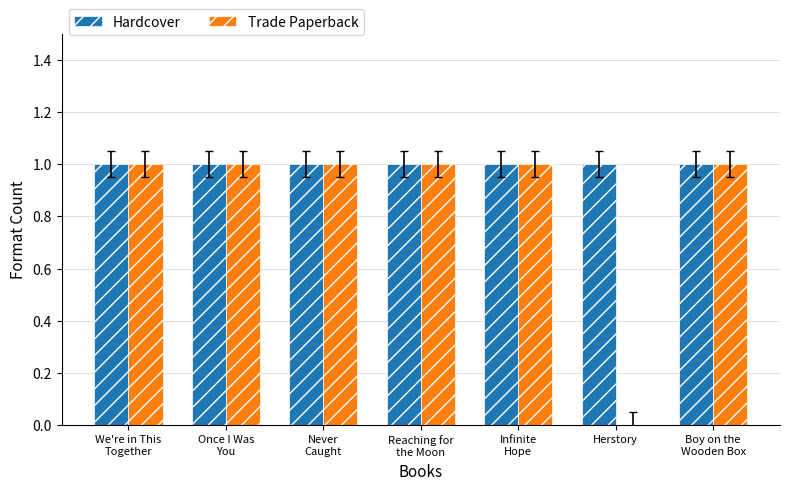

Reading right to left, what are all the values shown in this chart?

Hardcover: 1	1	1	1	1	1	1
Trade Paperback: 1	0	1	1	1	1	1